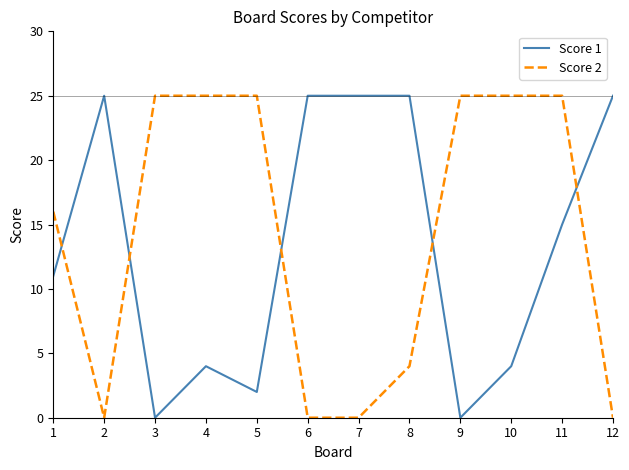

Which series ends up on top after the final intersection of Score 1 and Score 2?

Score 1